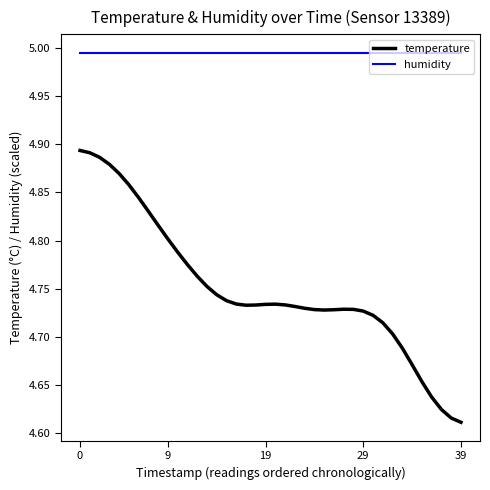

How many series are shown in this chart?

2